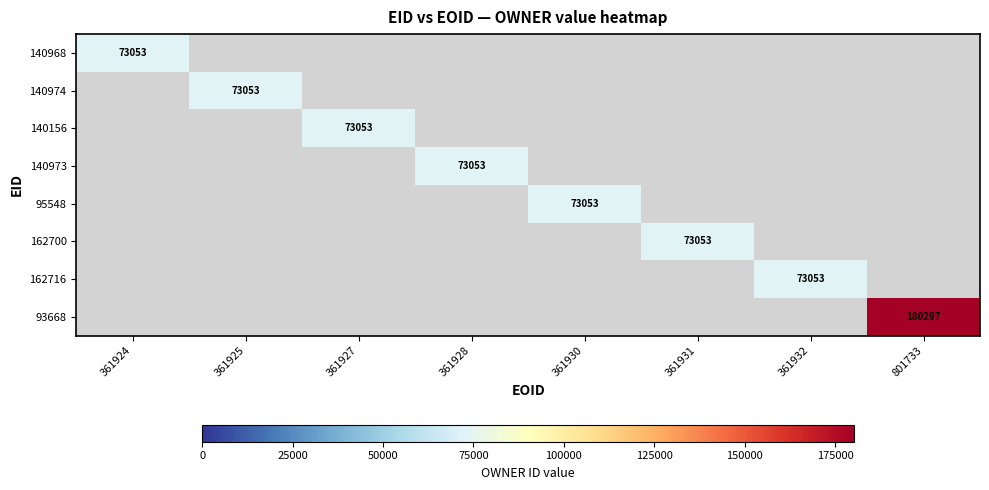

The 140968 series shows 73053 at 361924. True or false?

True